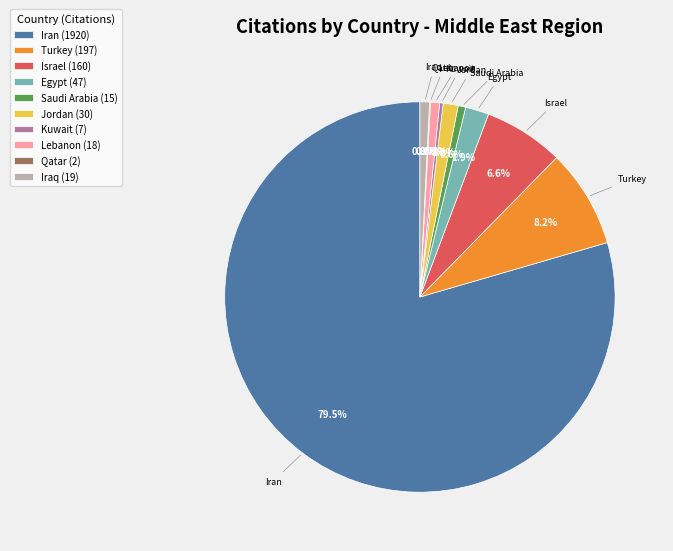

What is the largest slice in the pie chart?

Iran